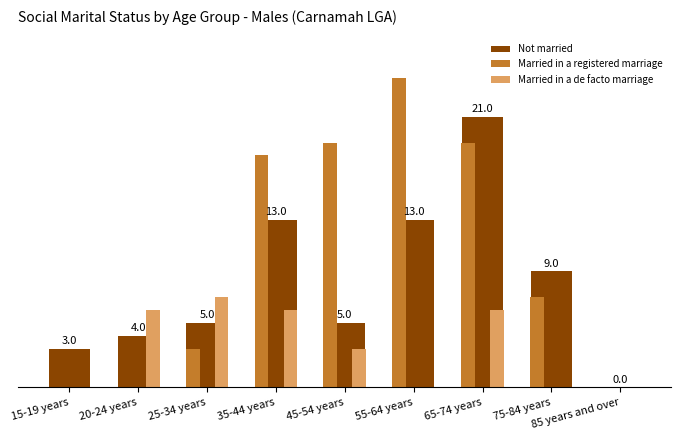

What is the spread (max minus min) of values at 15-19 years?

3